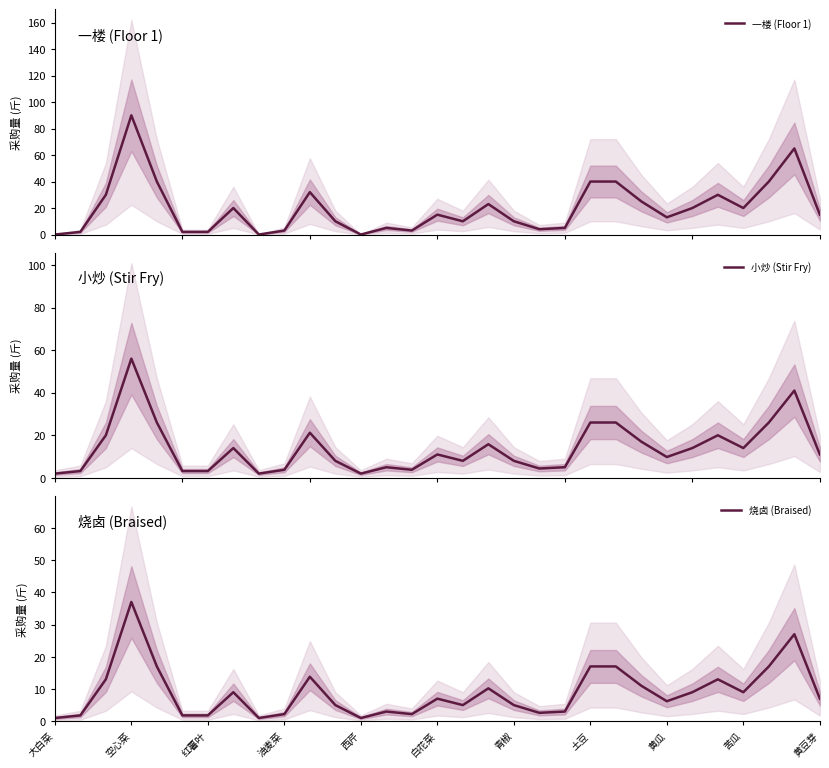

Is it true that 烧卤 (Braised) equals 2.2 at 油麦菜?

True